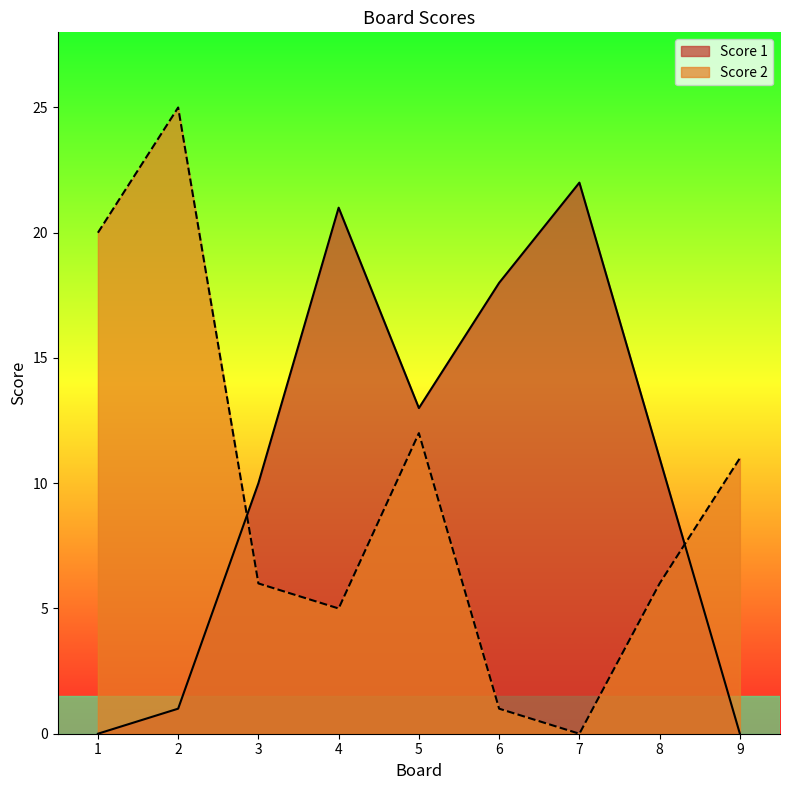

Which series changed the most between 3 and 8?

Score 1